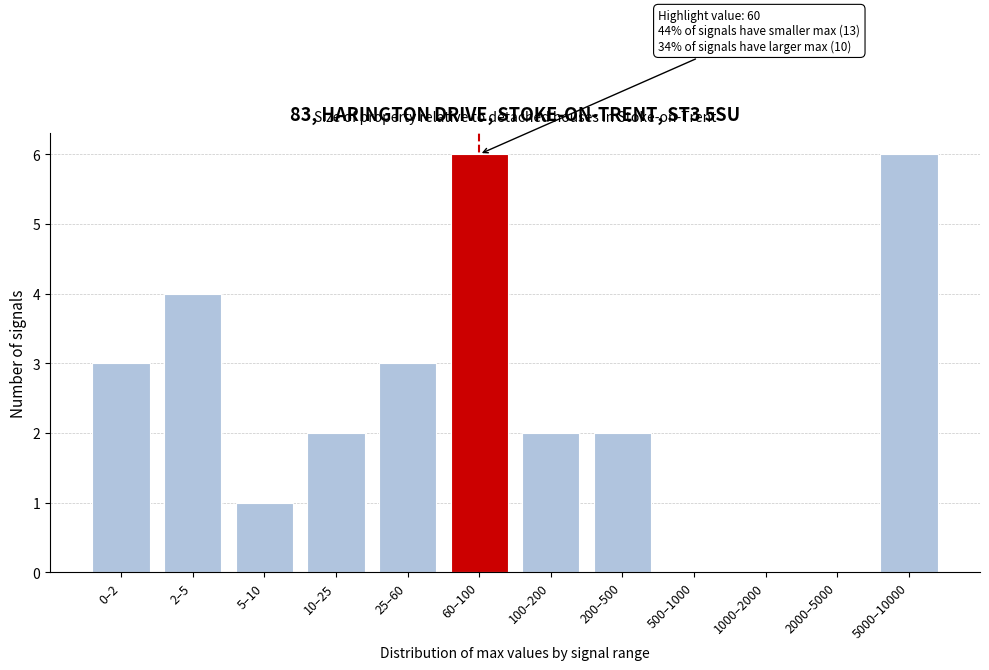

Reading left to right, list all the values displayed in this chart.

0–2=3	2–5=4	5–10=1	10–25=2	25–60=3	60–100=6	100–200=2	200–500=2	500–1000=0	1000–2000=0	2000–5000=0	5000–10000=6